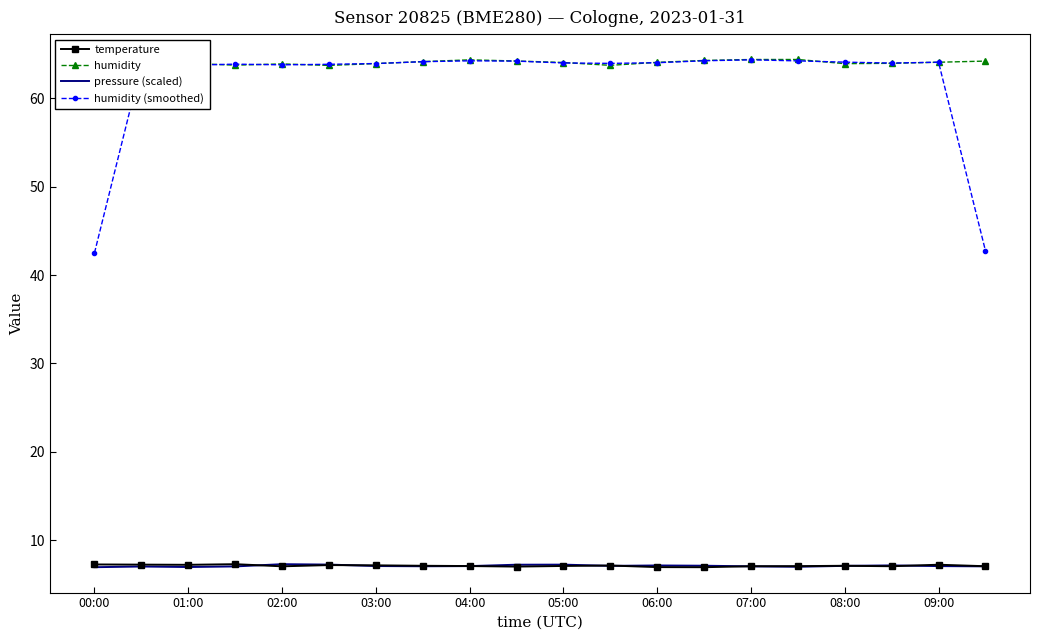

What is the minimum value shown in the chart?

7.0